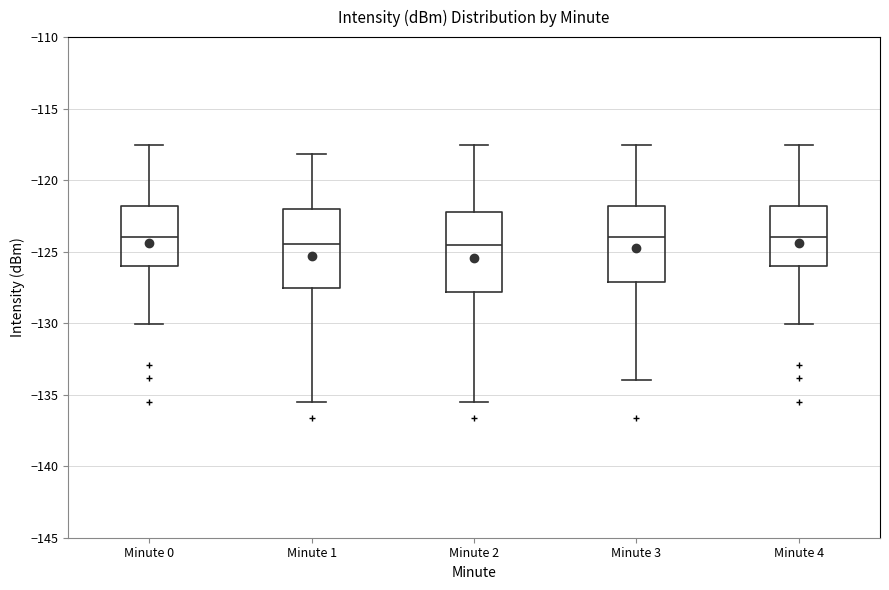

Where does the upper whisker of the box for Minute 3 end on the y-axis? The values are not printed on the chart, so give them approximately, as read against the axis.

-117.5